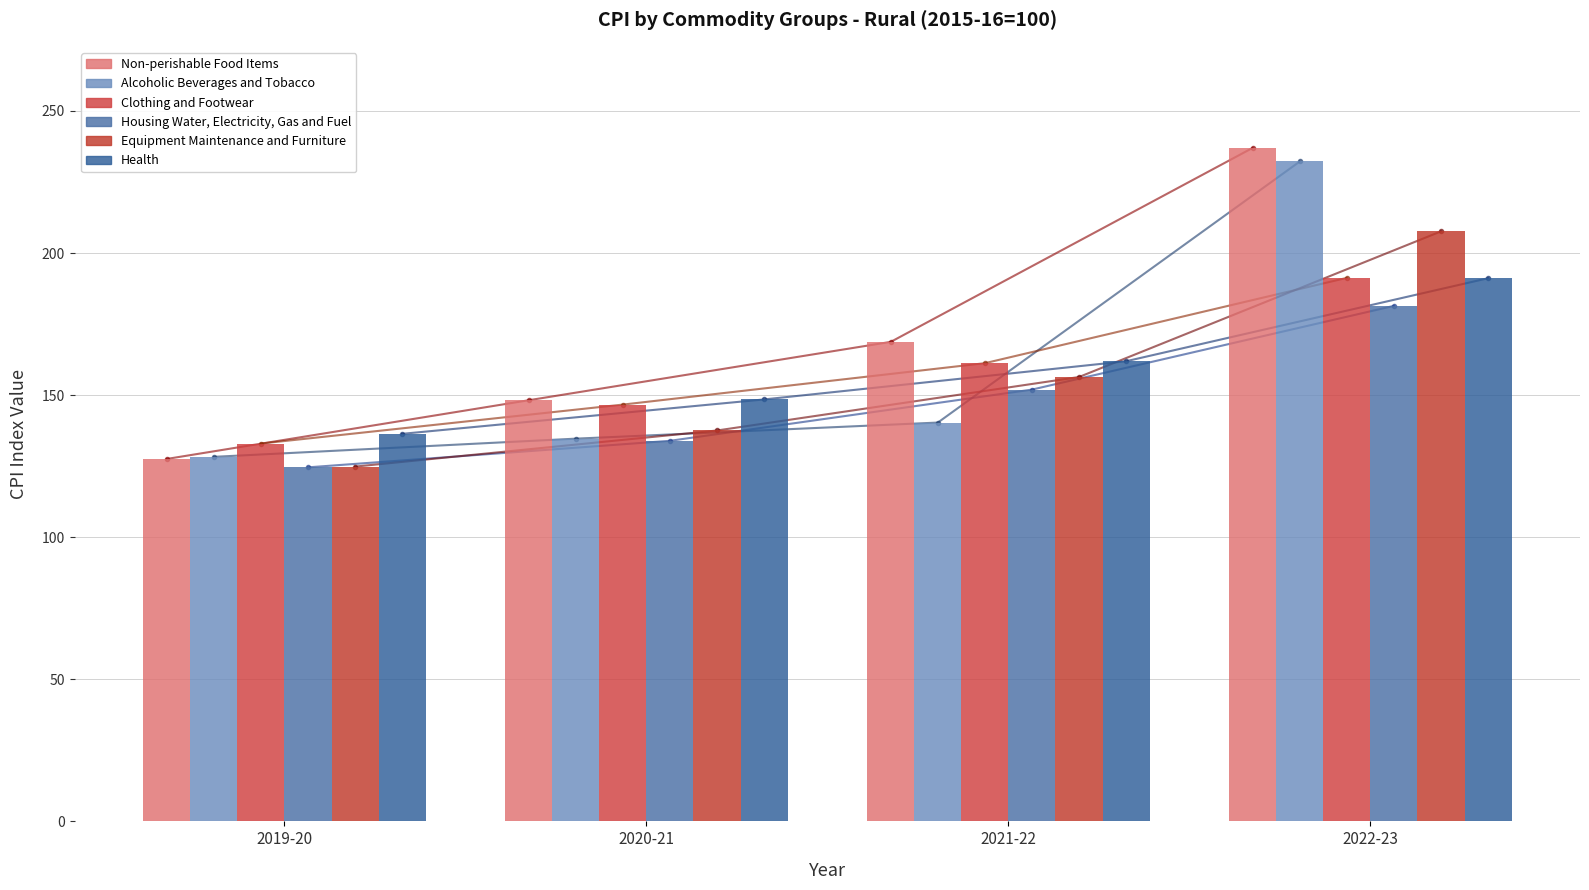

Are the bars horizontal?

No